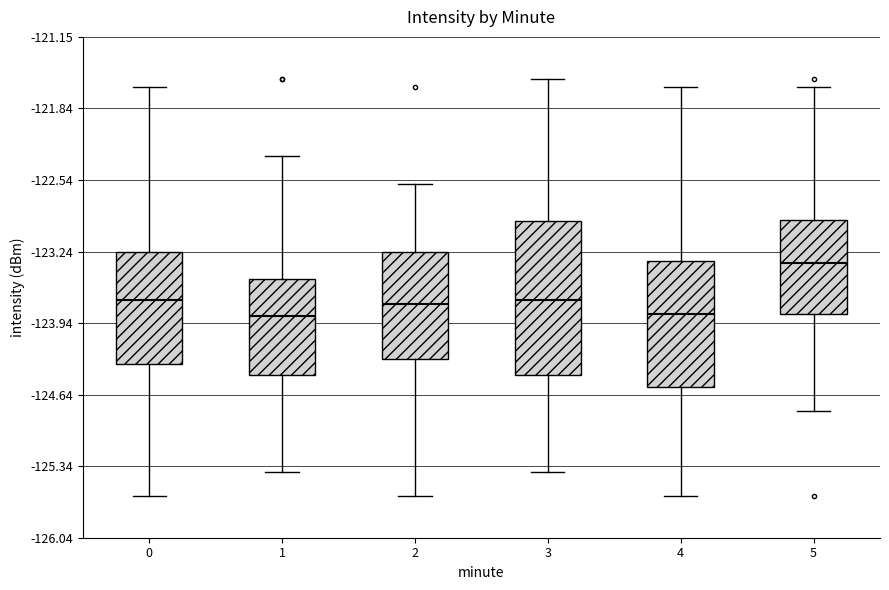

Which box has the highest median line?

5